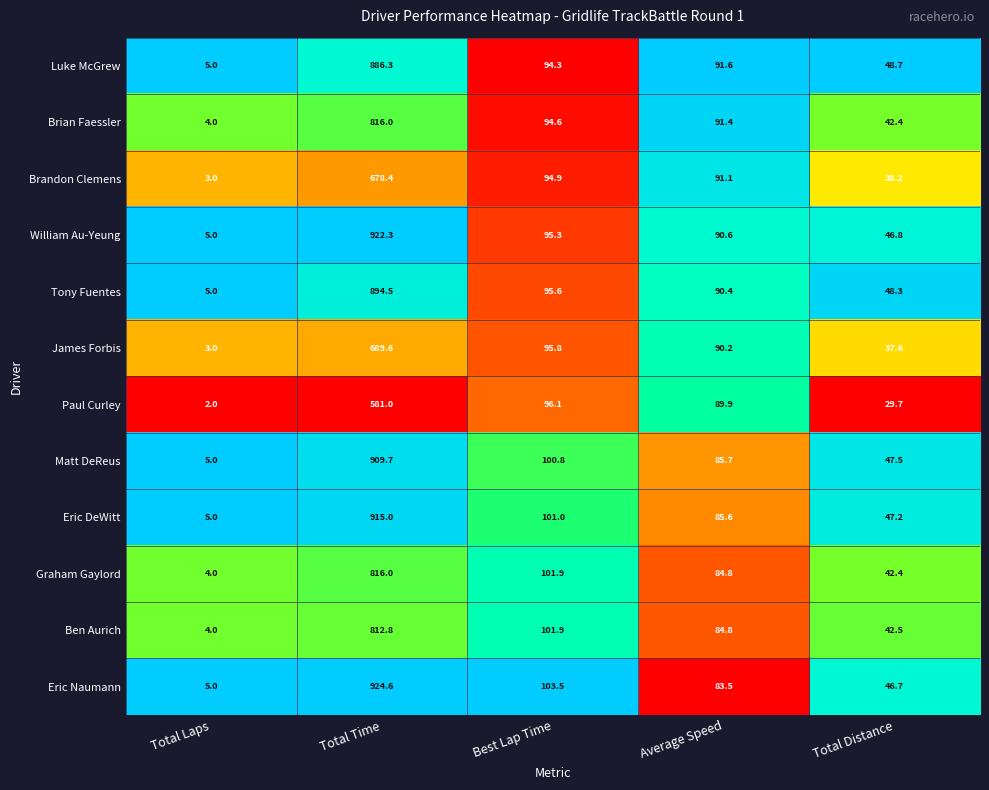

Which series changed the most between Best Lap Time and Average Speed?

Eric Naumann